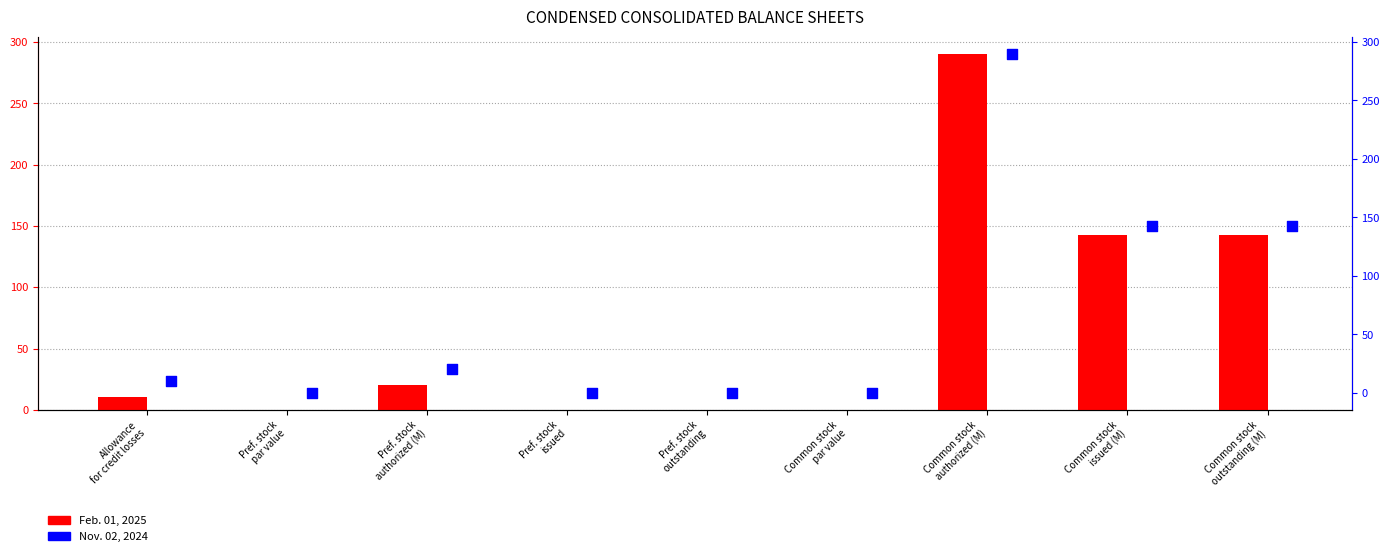

At how many categories does at least one series exceed 94?

3